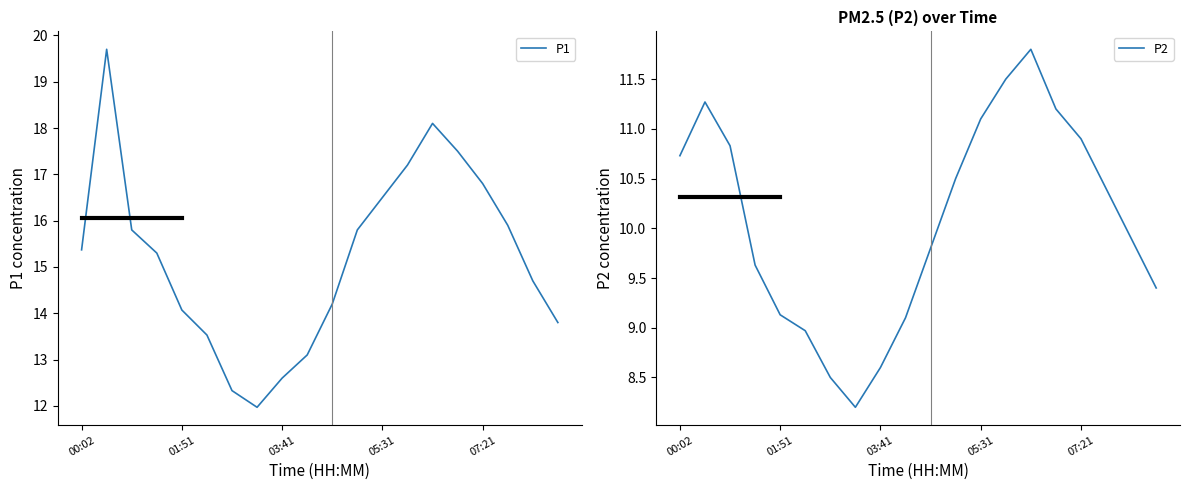

Which series has the largest total across all categories?

P1